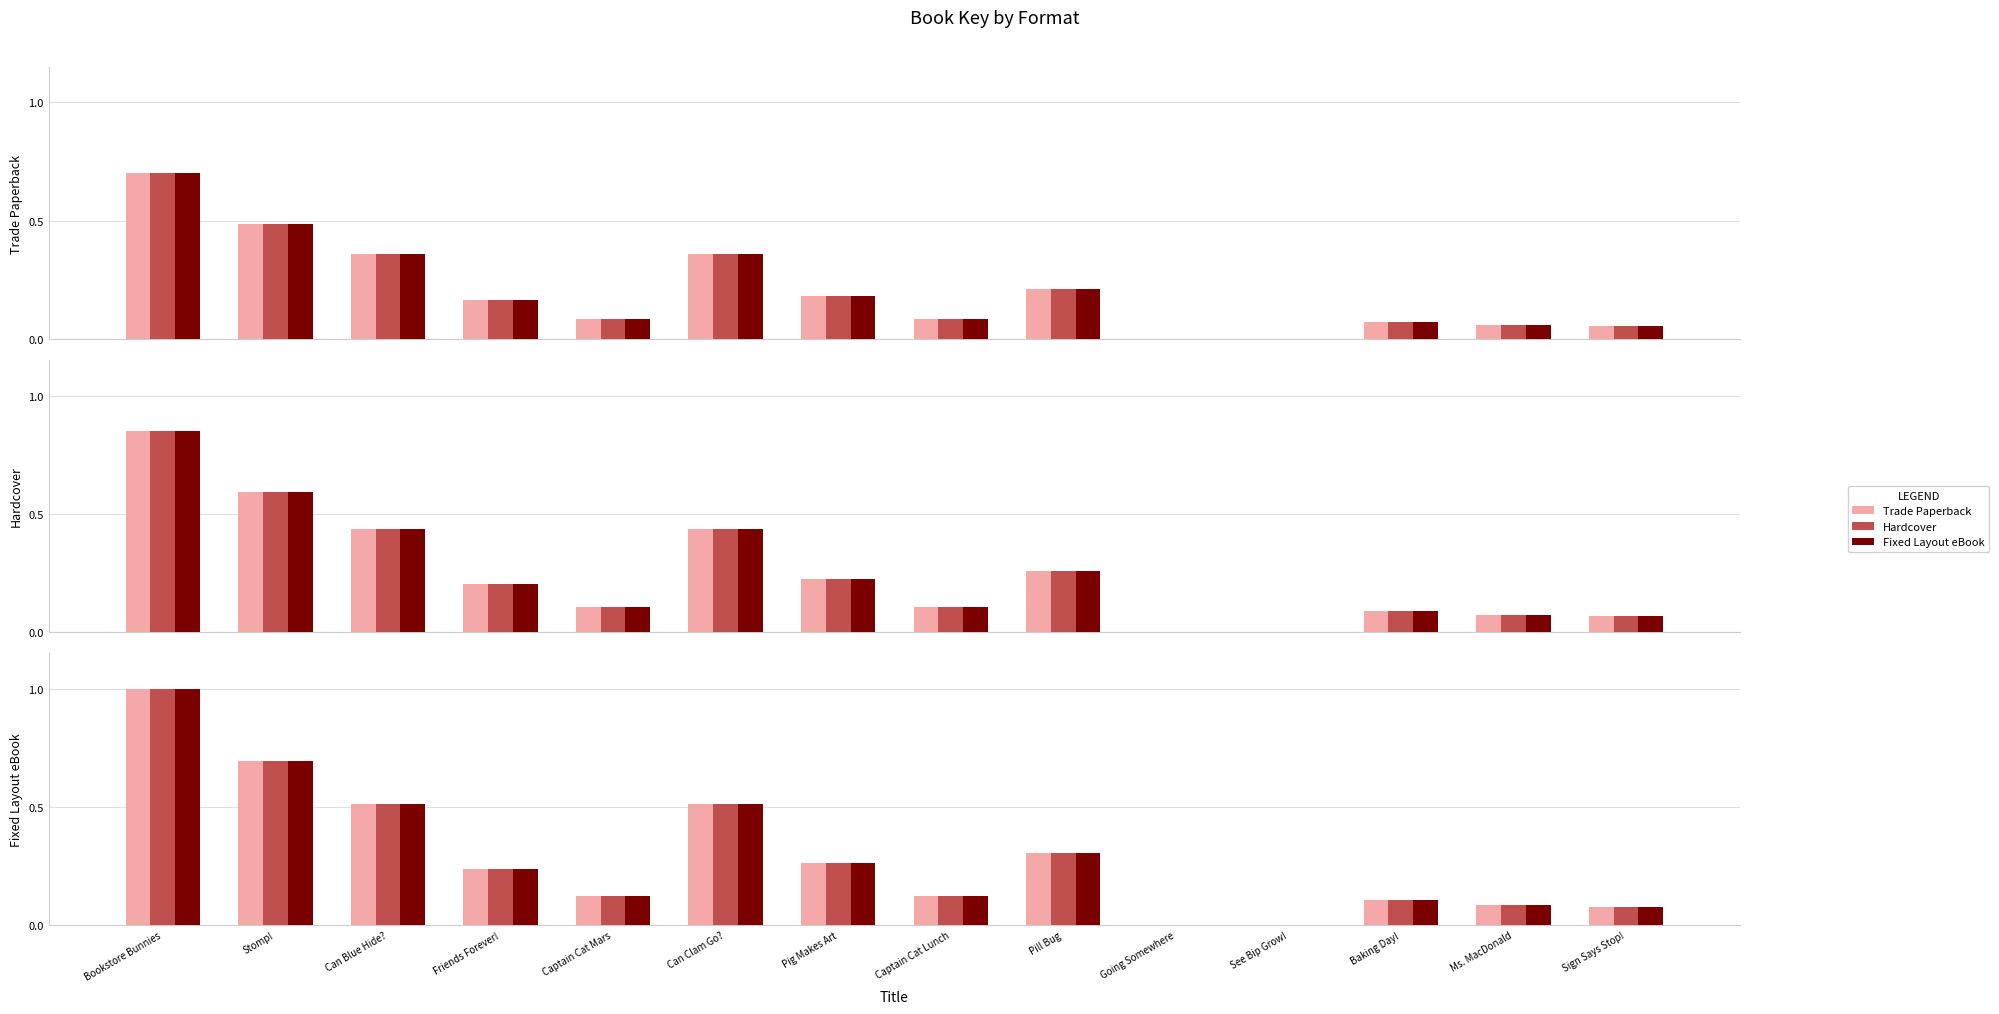

The value of Hardcover at Baking Day! is 0.1. True or false?

False